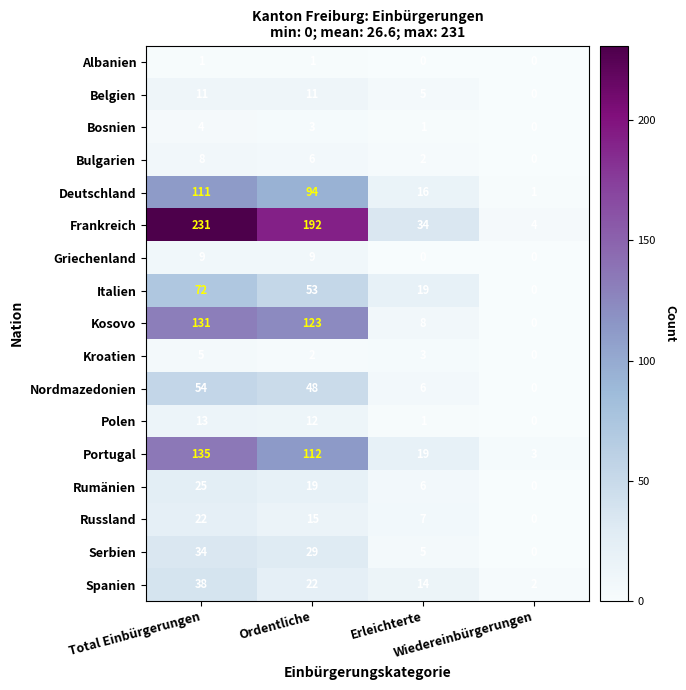

What is the sum of all Deutschland values?

222